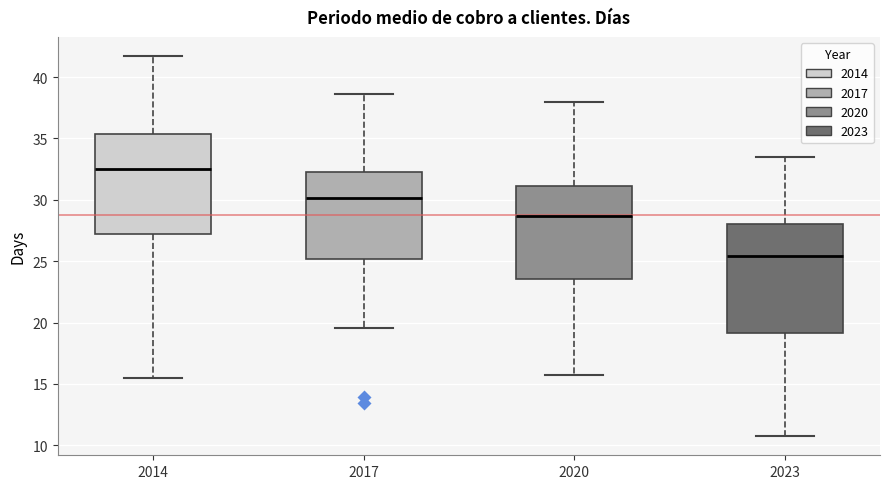

Where is the upper edge of the box at x = 2014 on the y-axis? The values are not printed on the chart, so give them approximately, as read against the axis.

35.5